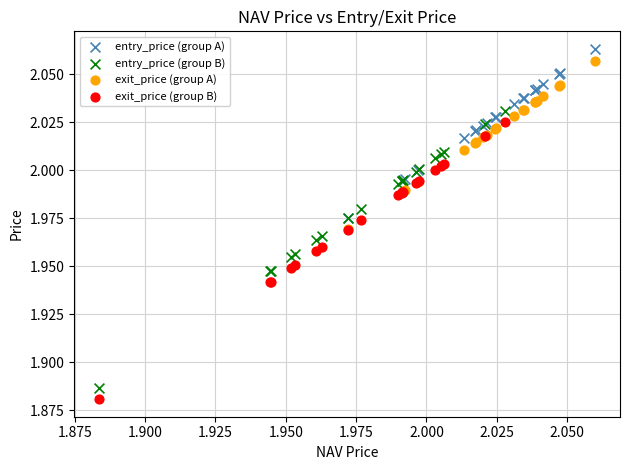

Which series has the largest Y range (max minus min)?

entry_price (group B)